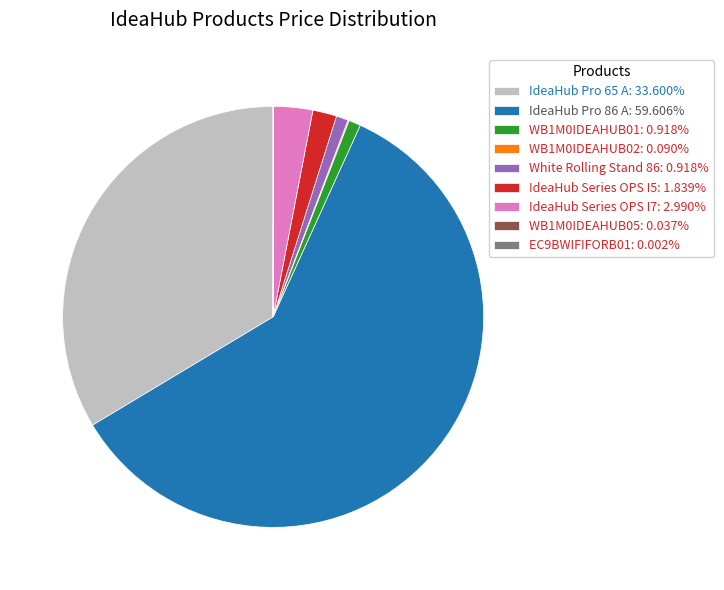

Does any single category account for the majority?

Yes